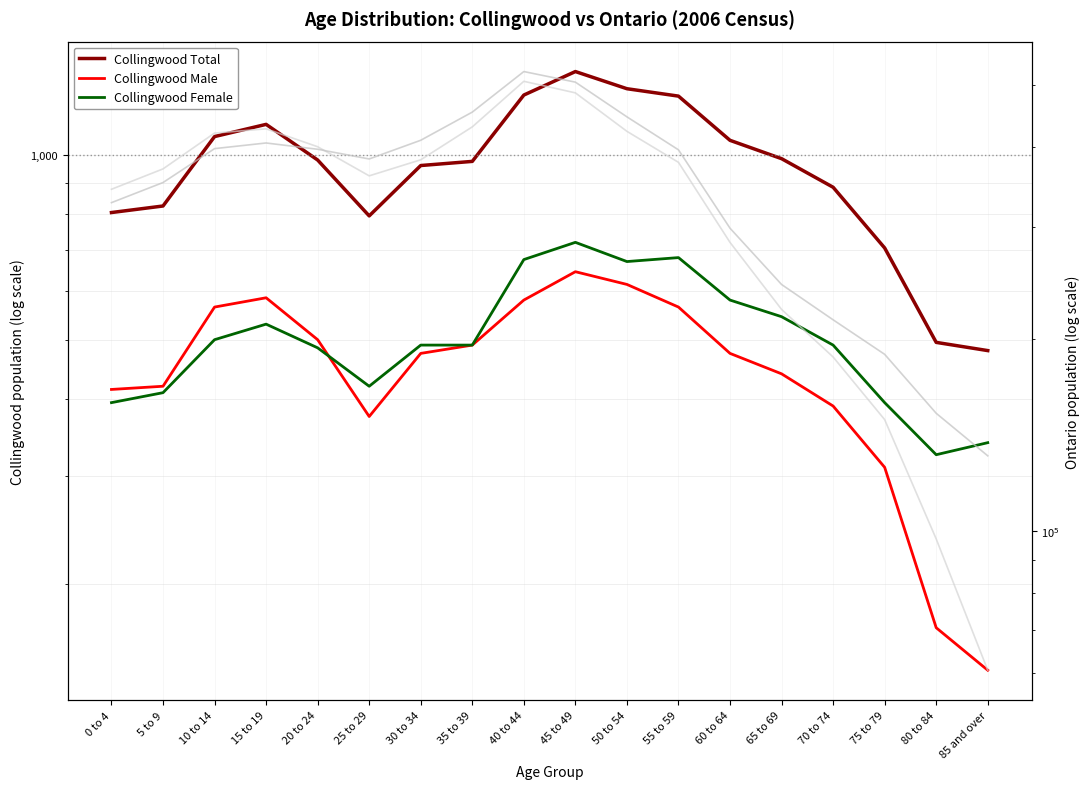

What is the difference between the maximum and second lowest values in the Collingwood Total series?

870